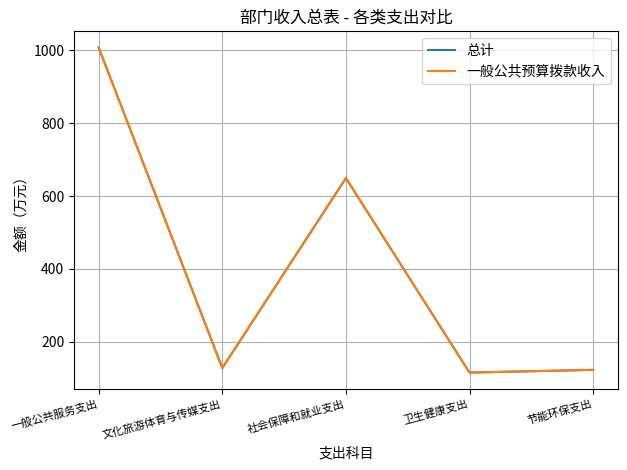

Does the chart have visible grid lines?

Yes